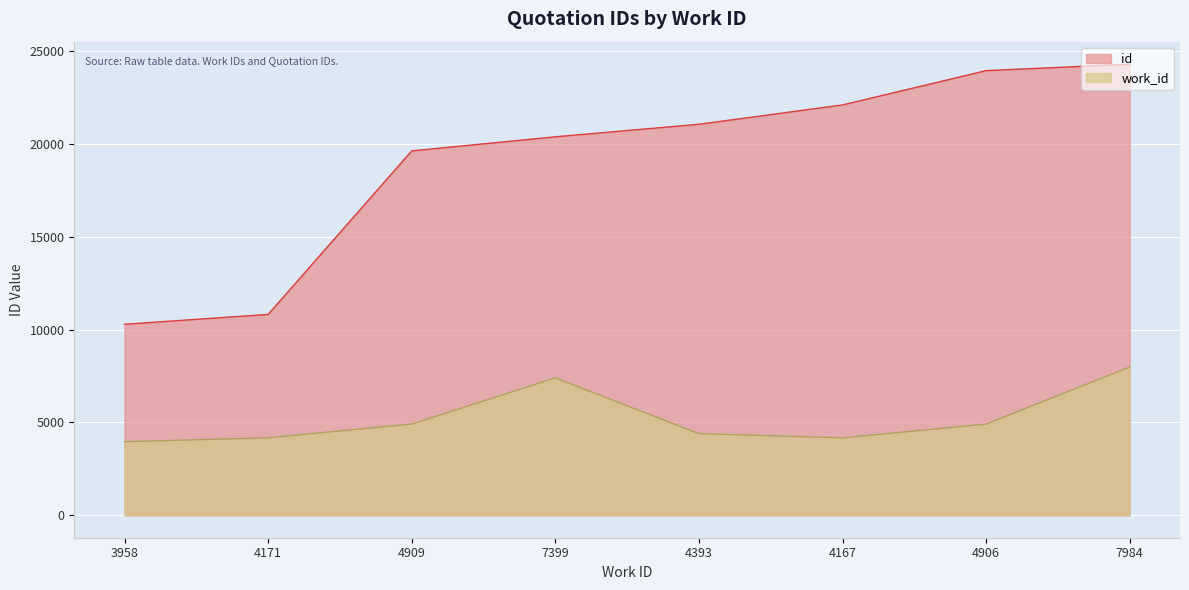

What is the minimum value for id?

10287